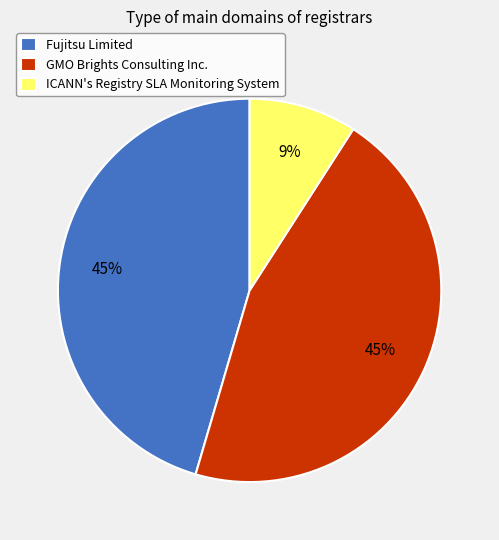

What is the ratio of the value at GMO Brights Consulting Inc. to the value at Fujitsu Limited?

1.0